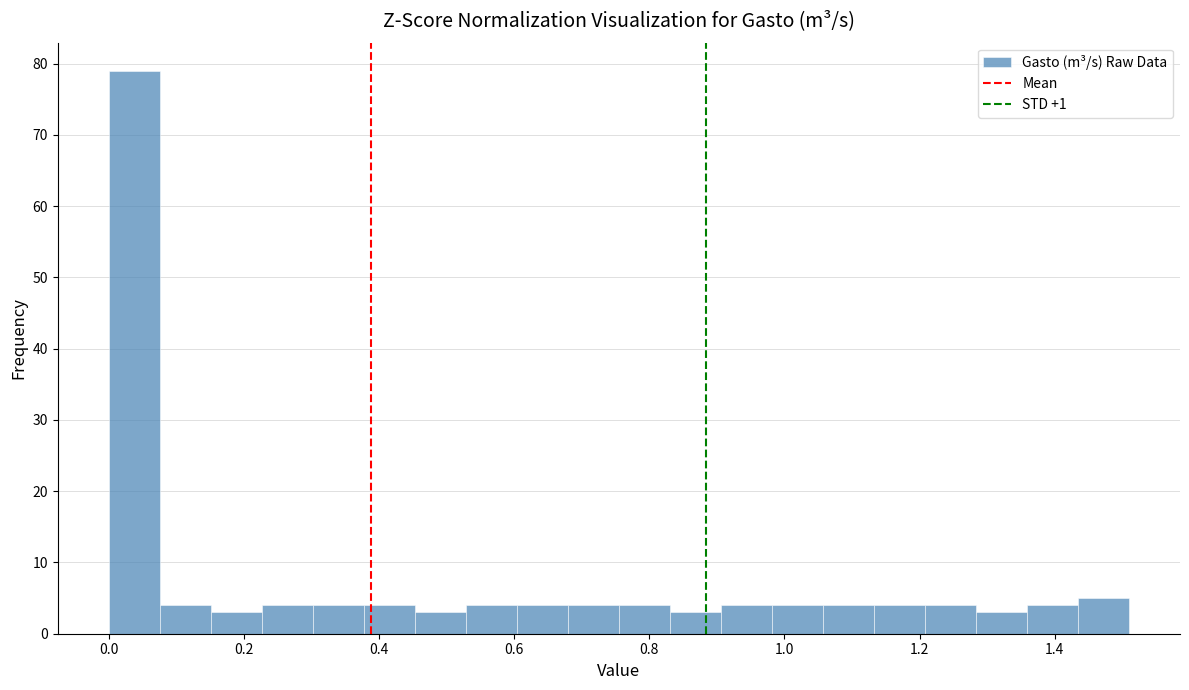

Read against the x-axis, roughly where is the centre of the tallest bar?

0.04